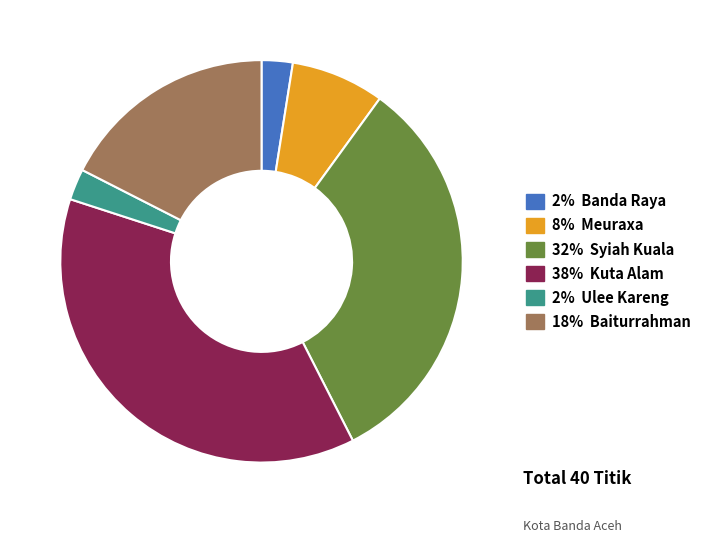

How many slices are in this pie chart?

6